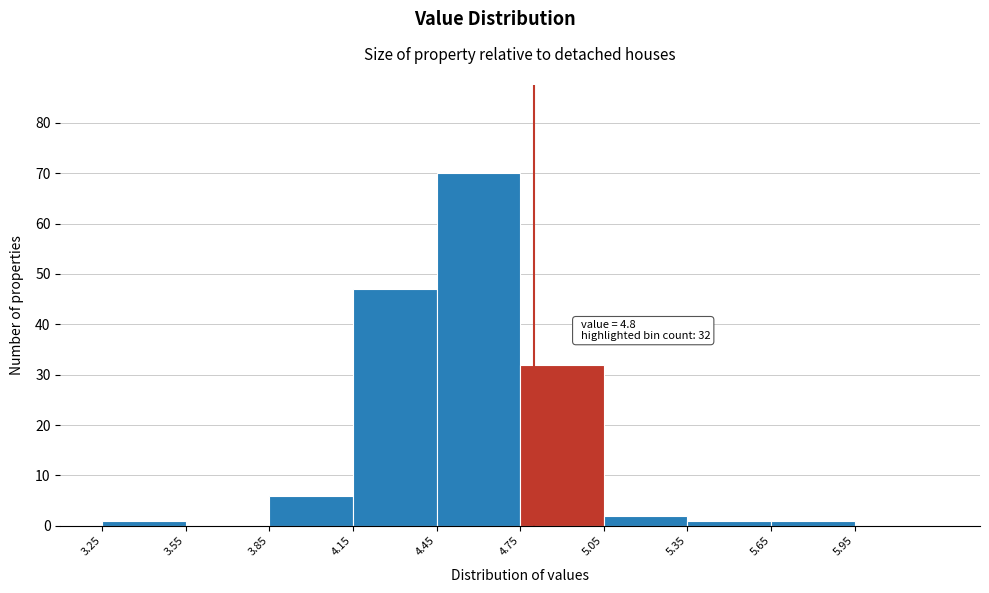

Which range on the x-axis has the tallest bar?

4.45 to 4.75